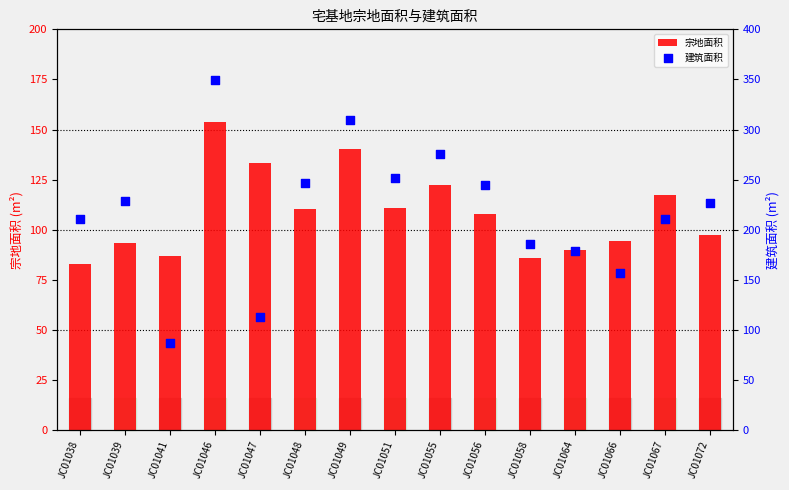

Which series has the largest Y range (max minus min)?

建筑面积